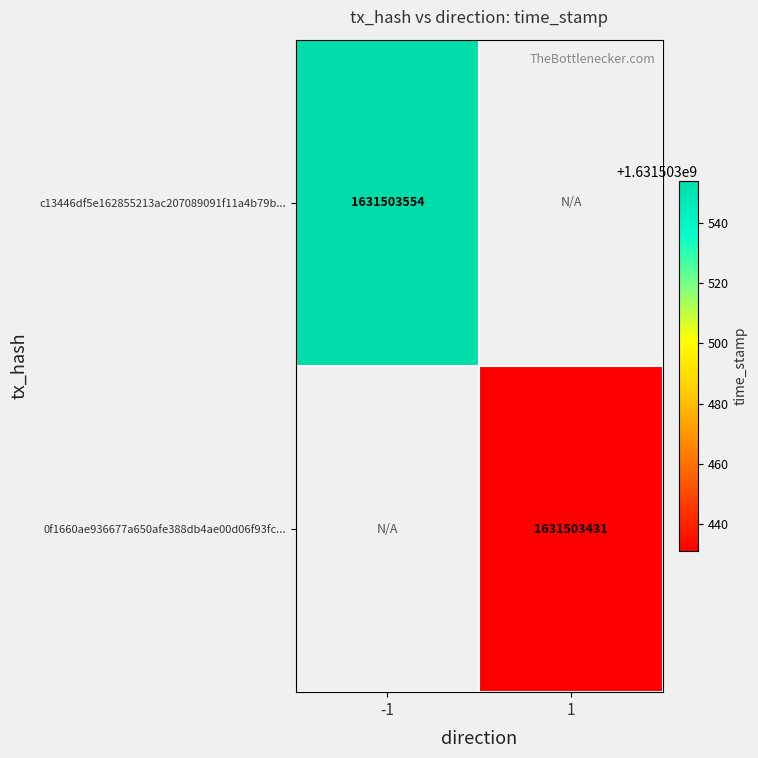

List the labels in order of 0f1660ae936677a650afe388db4ae00d06f93fc value, largest first.

direction_1, direction_-1